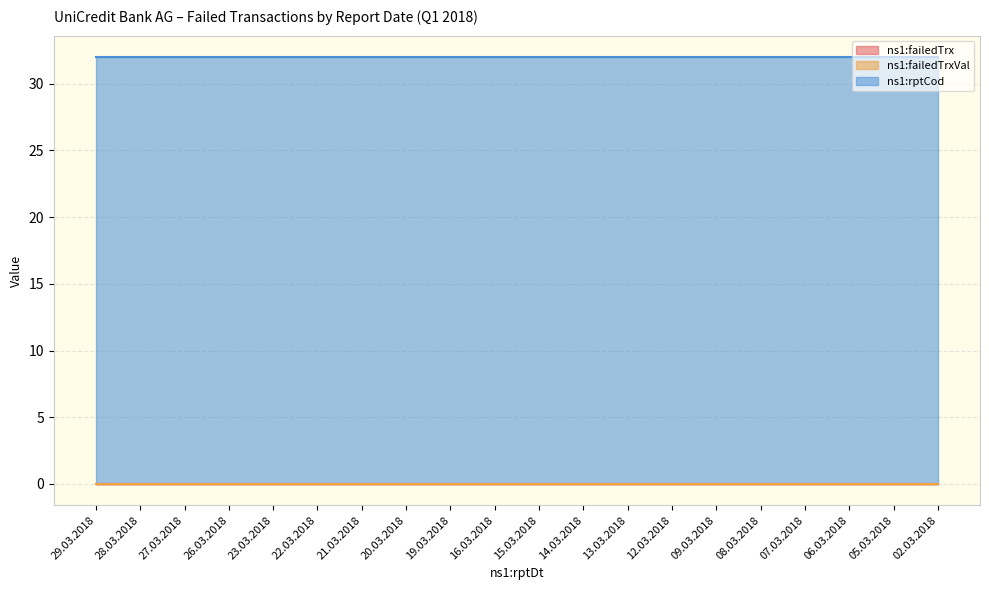

Does the chart have visible grid lines?

Yes